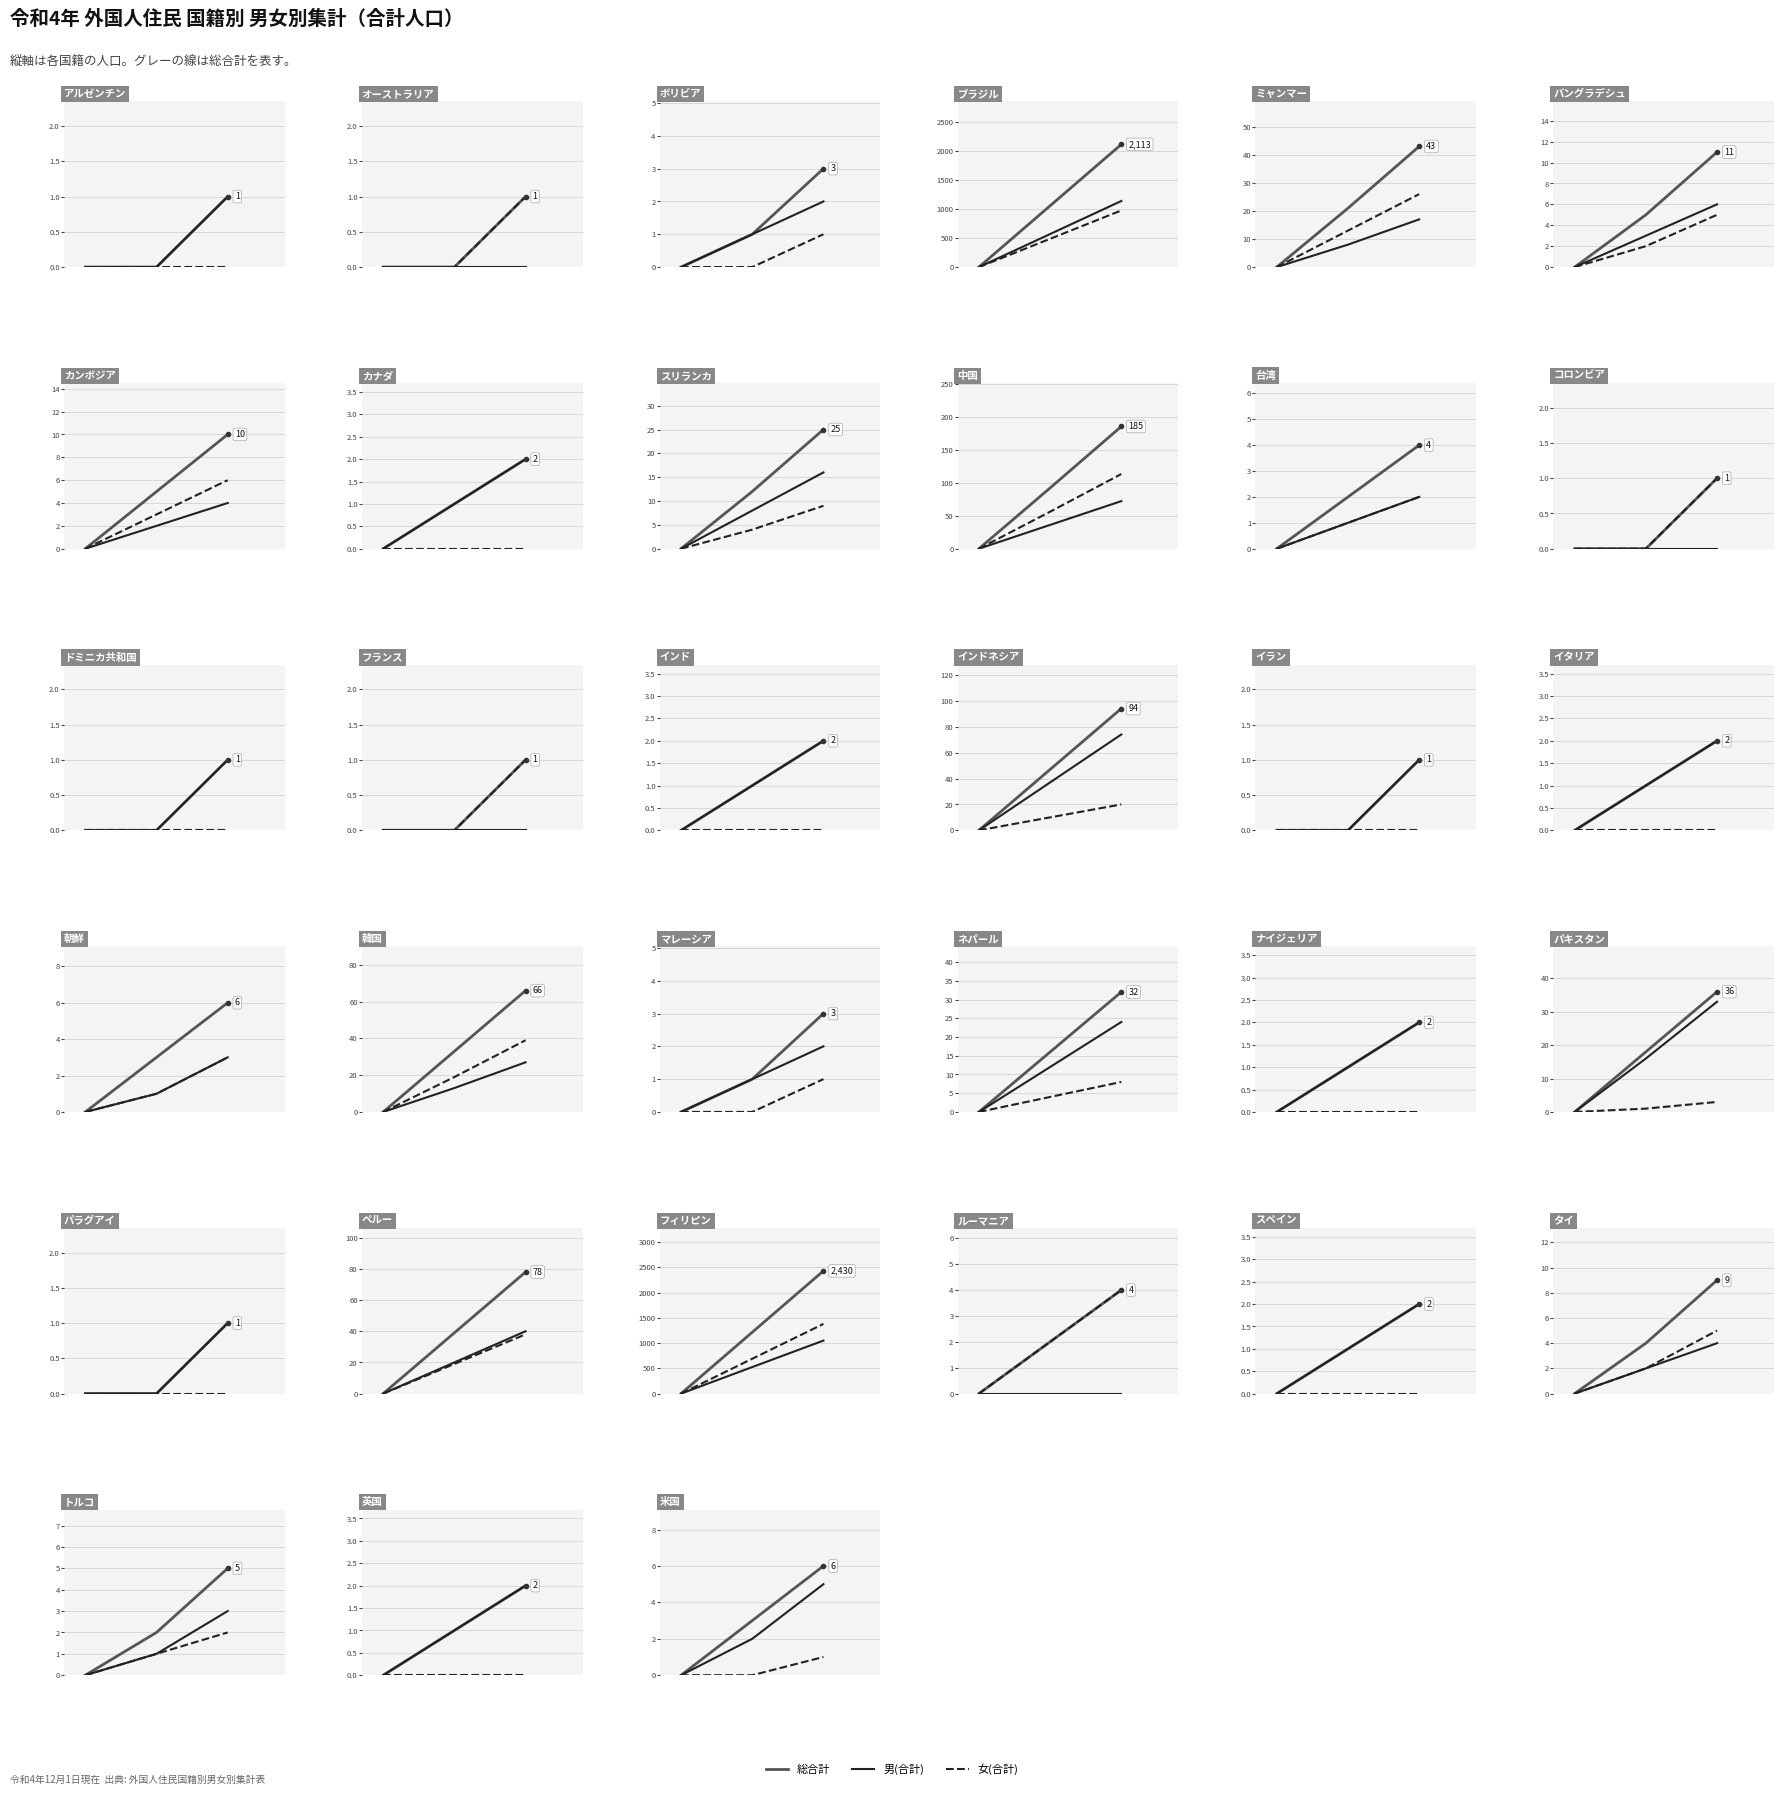

How many values in the 総合計 series exceed 3?

1